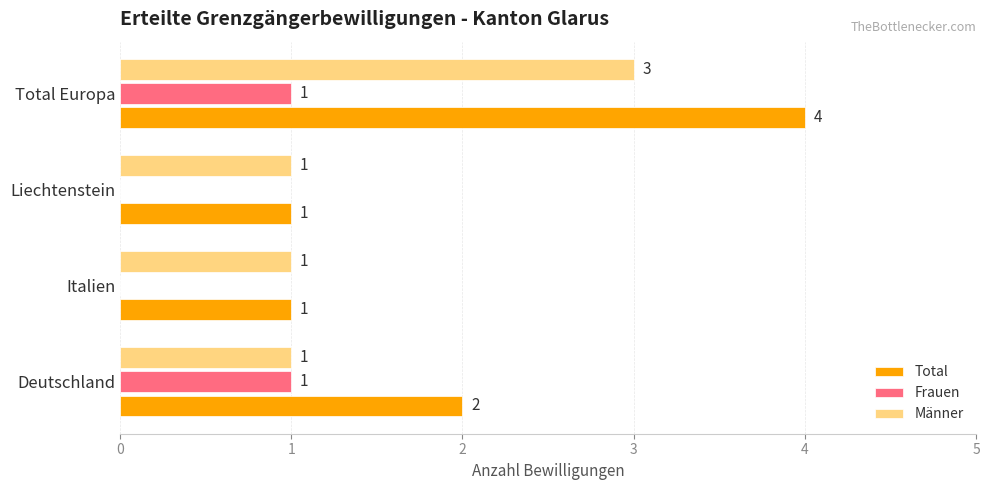

The value of Total at Total Europa is 6. True or false?

False